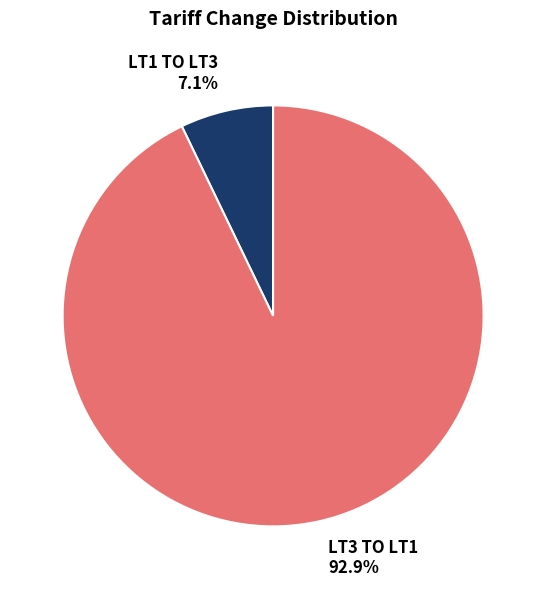

What portion of the pie excludes LT3 TO LT1?

7.1%